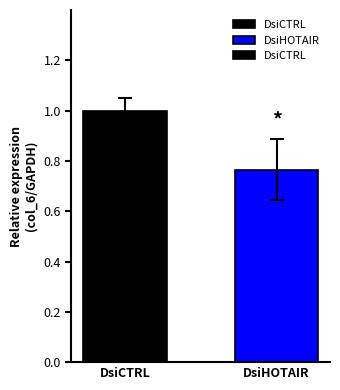

At which category does the chart reach its peak across all series?

DsiCTRL